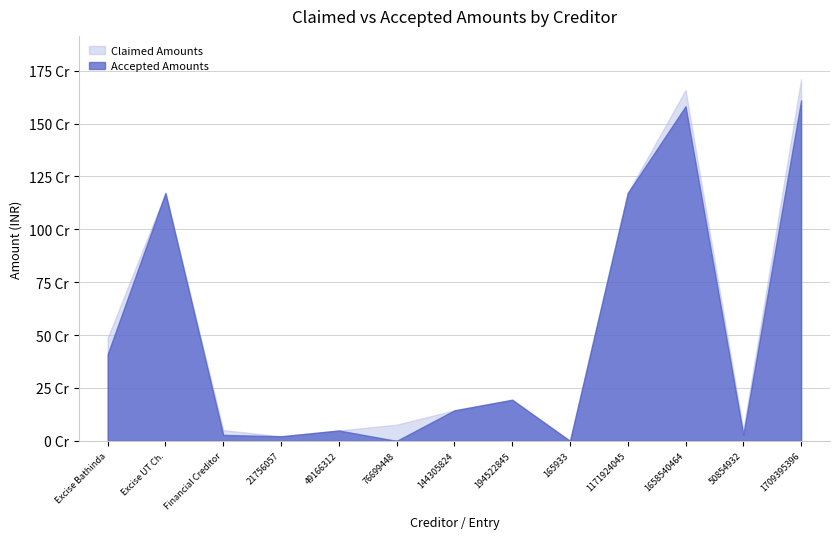

Rank the series at 10 from highest to lowest value.

claimed, accepted